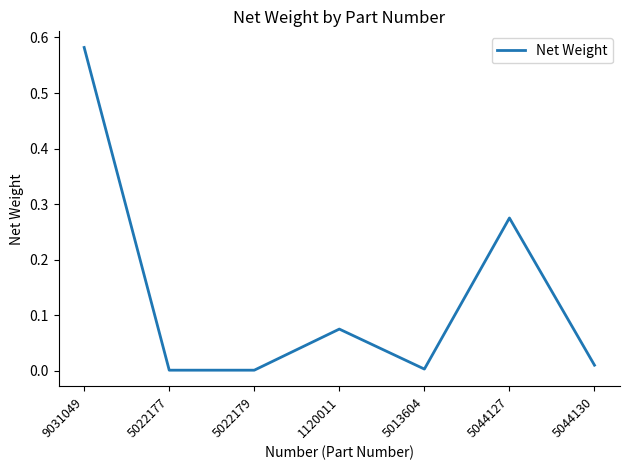

What position from the left is 5044130?

7